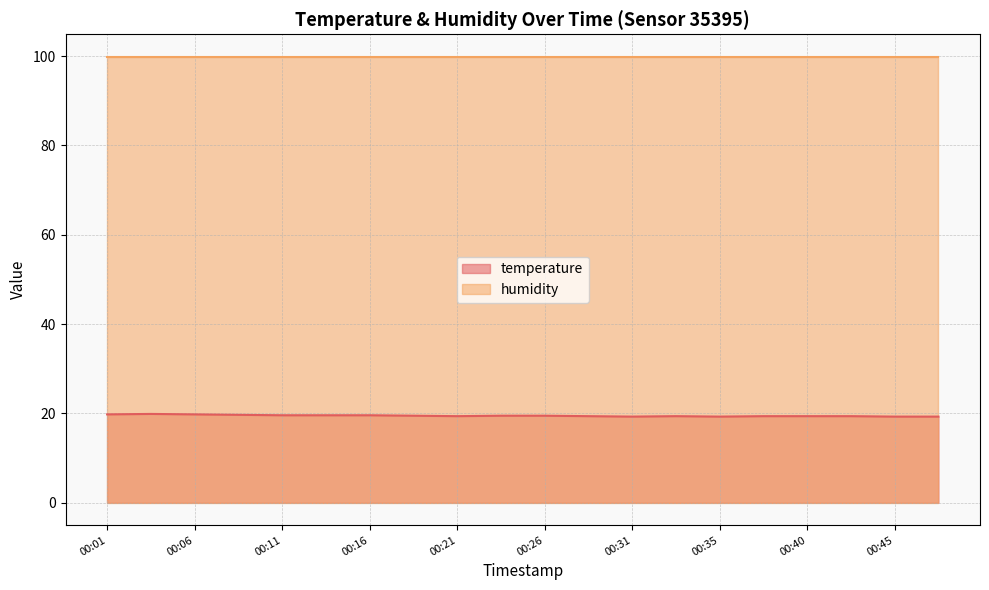

Rank the categories by value from highest to lowest.

00:04, 00:01, 00:06, 00:09, 00:11, 00:13, 00:16, 00:18, 00:23, 00:26, 00:21, 00:28, 00:33, 00:38, 00:40, 00:43, 00:31, 00:35, 00:45, 00:48